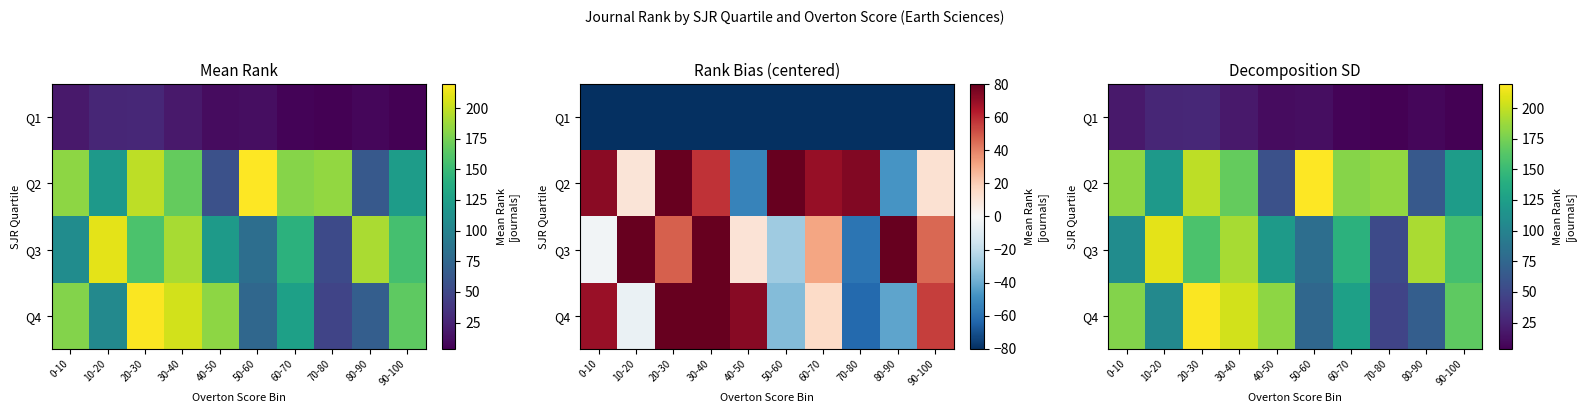

At 70-80, list the series in order from largest to smallest.

Q2, Q3, Q4, Q1